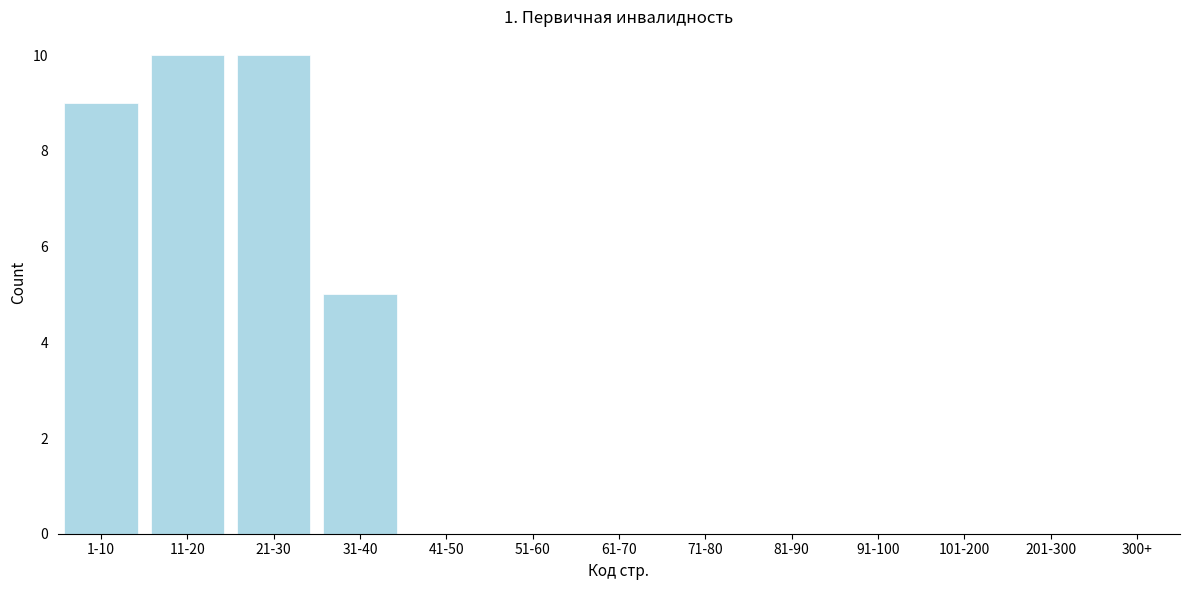

Reading left to right, transcribe all the data shown in this chart.

1-10=9	11-20=10	21-30=10	31-40=5	41-50=0	51-60=0	61-70=0	71-80=0	81-90=0	91-100=0	101-200=0	201-300=0	300+=0